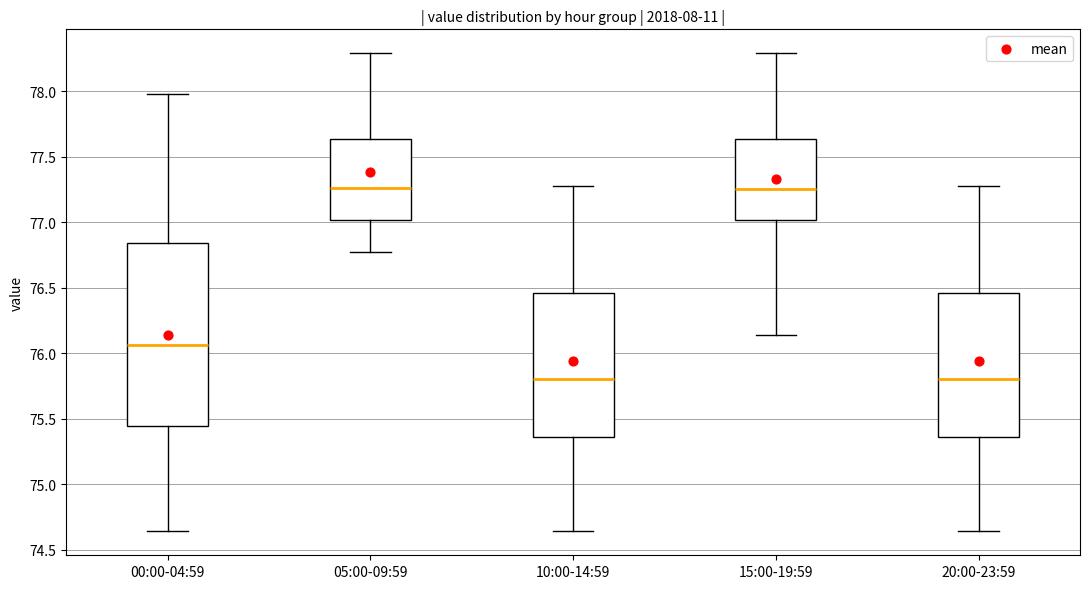

Comparing the boxes themselves (not the whiskers), which one is the tallest?

00:00-04:59